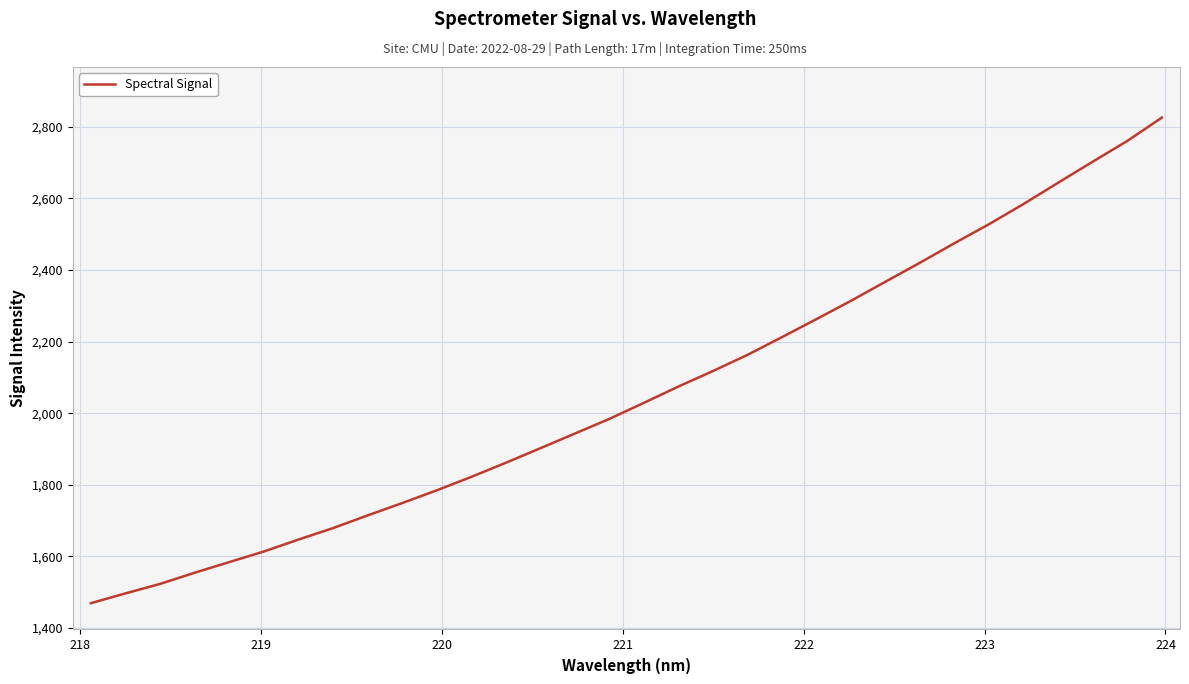

What is the maximum value shown in the chart?

2825.8